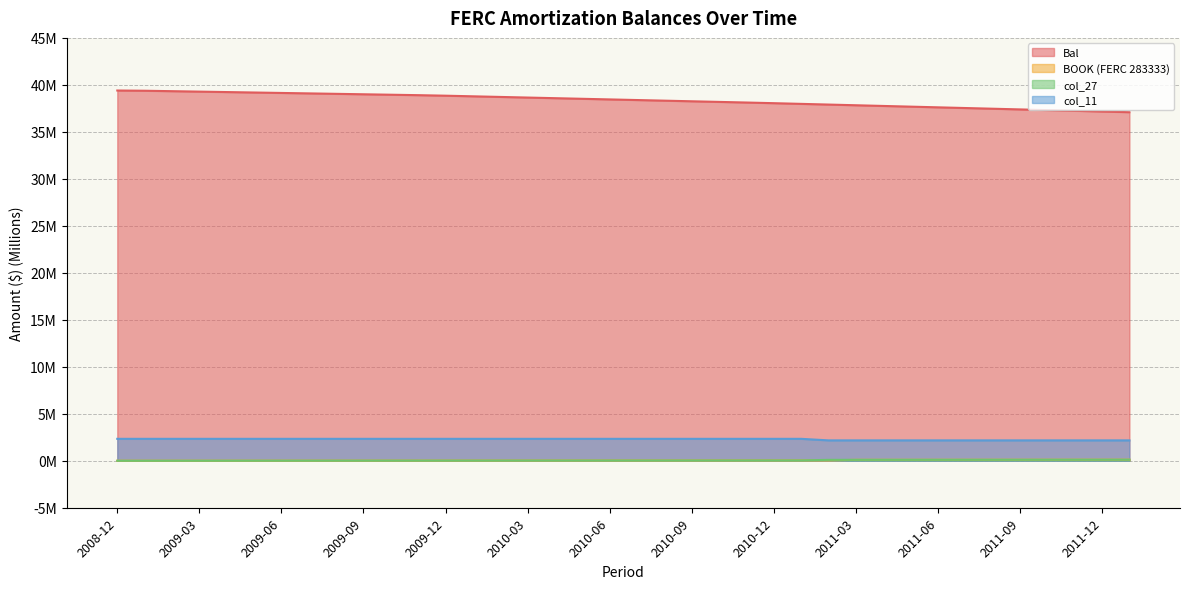

The col_27 series shows 0.0 at 2009-06. True or false?

False